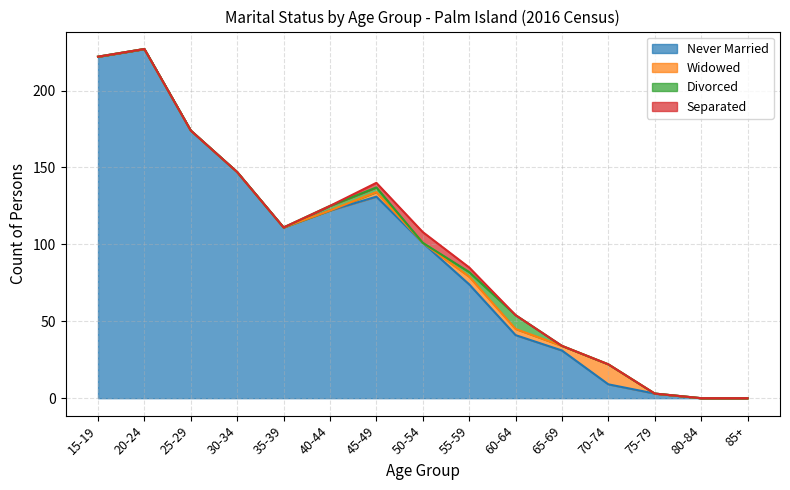

What is the difference between the maximum and minimum values in the Separated series?

7